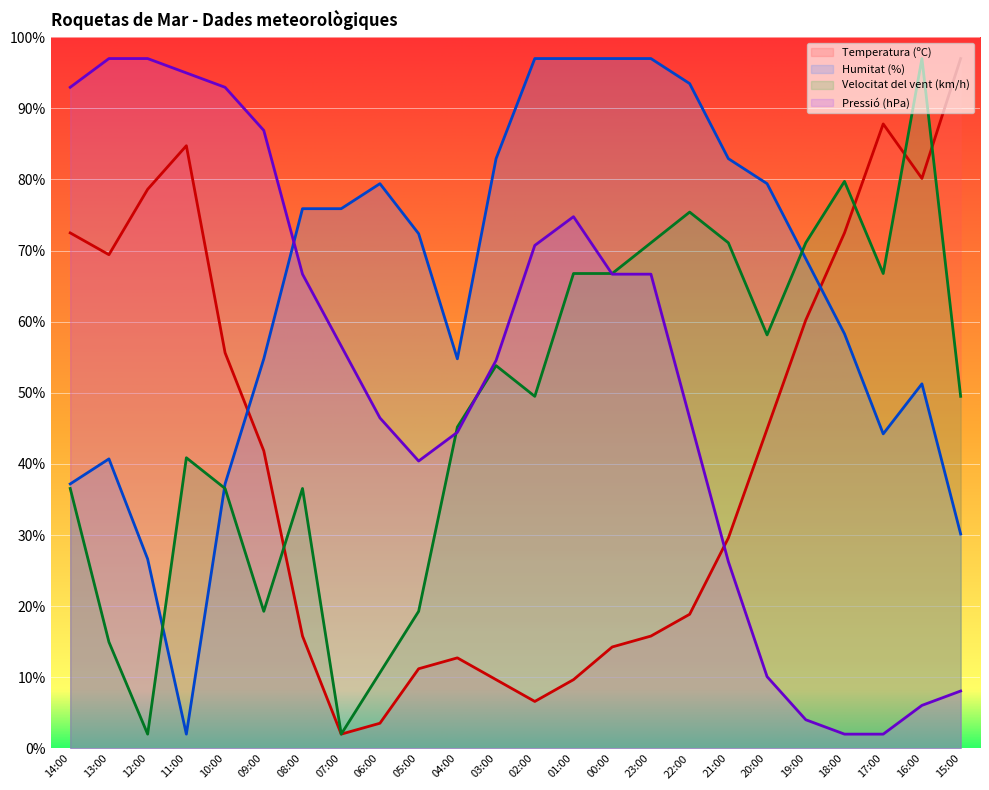

What is the spread (max minus min) of values at 12:00?

95.0